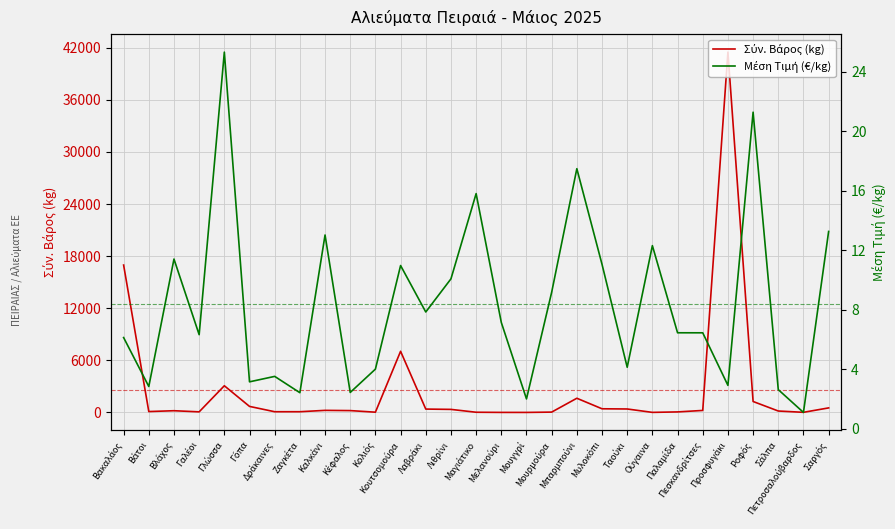

Does the chart display data point markers on the line(s)?

No